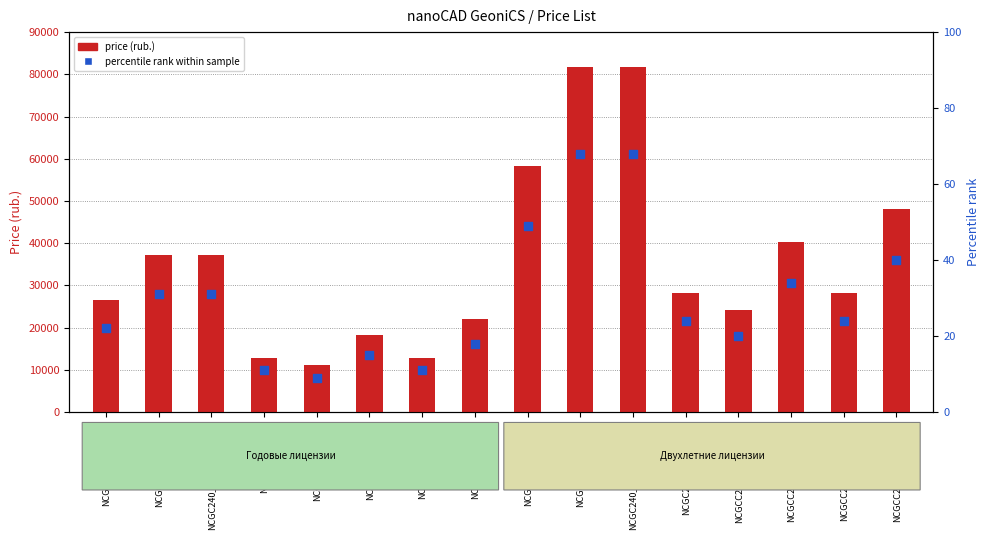

What are all the series names shown in the legend?

price (rub.), percentile rank within sample